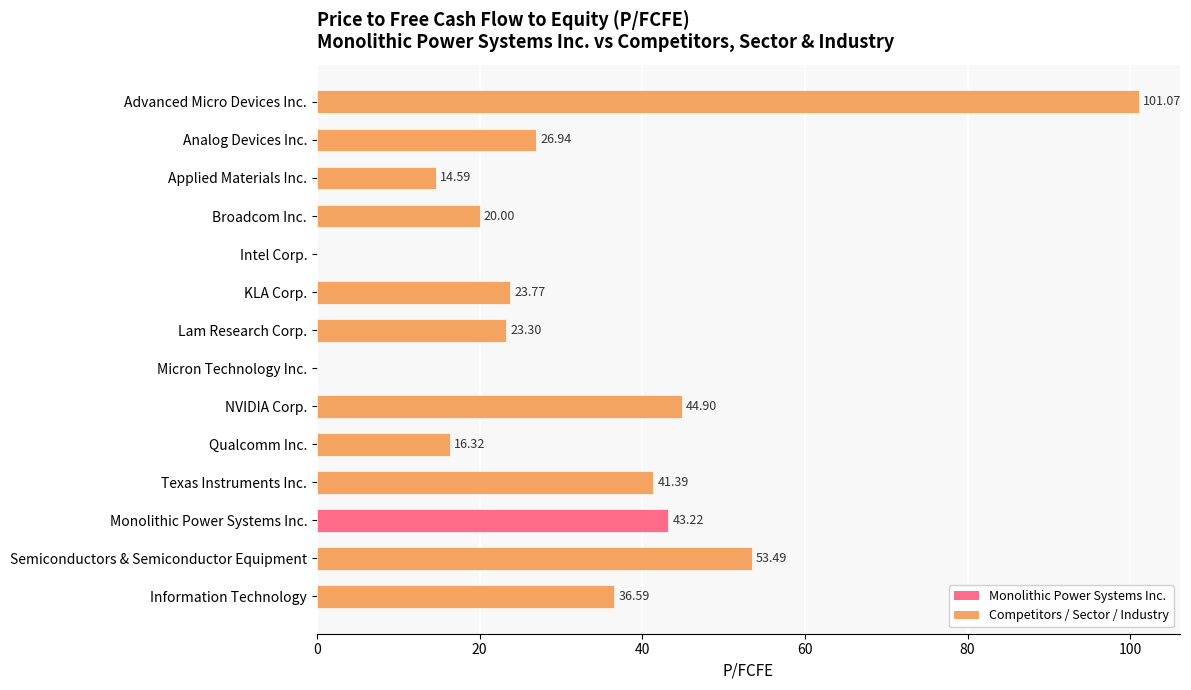

What is the sum of all values?

445.6